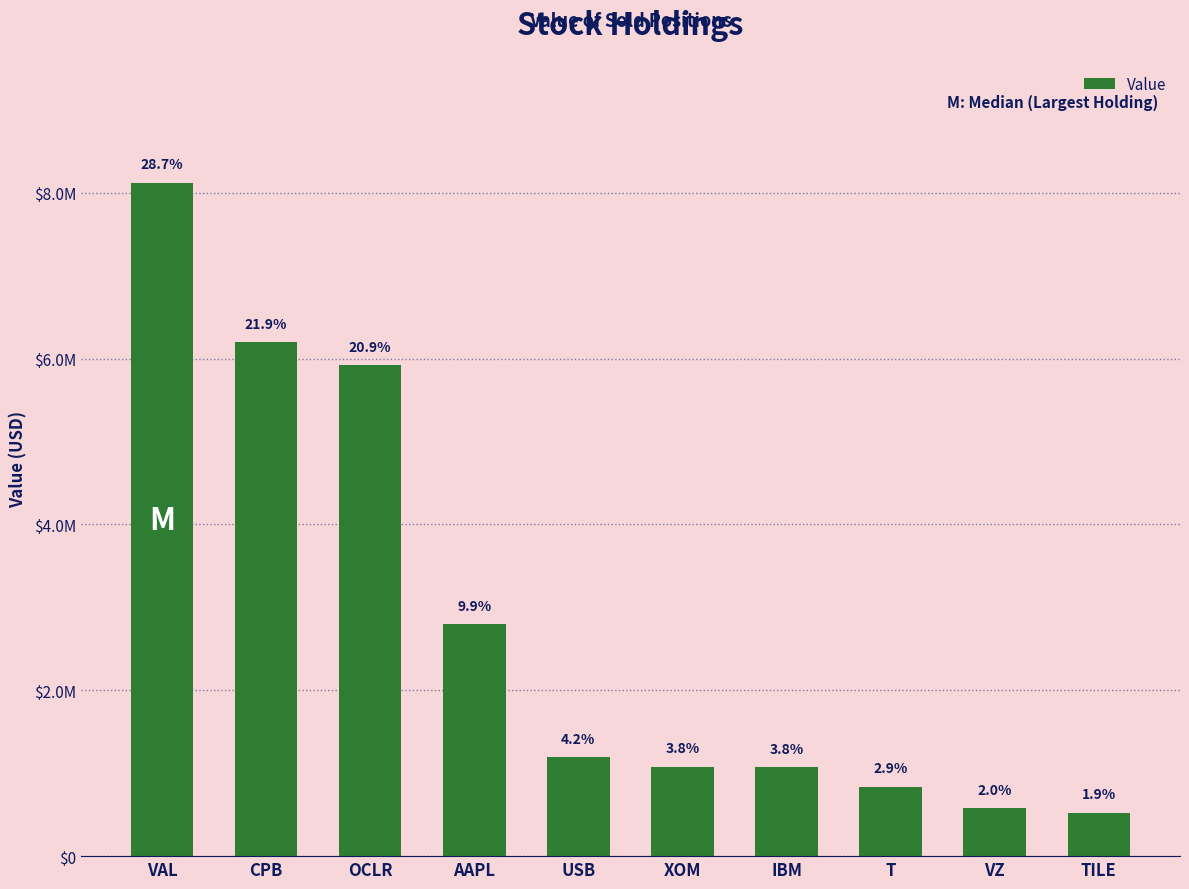

Which label corresponds to the smallest value in the chart?

TILE